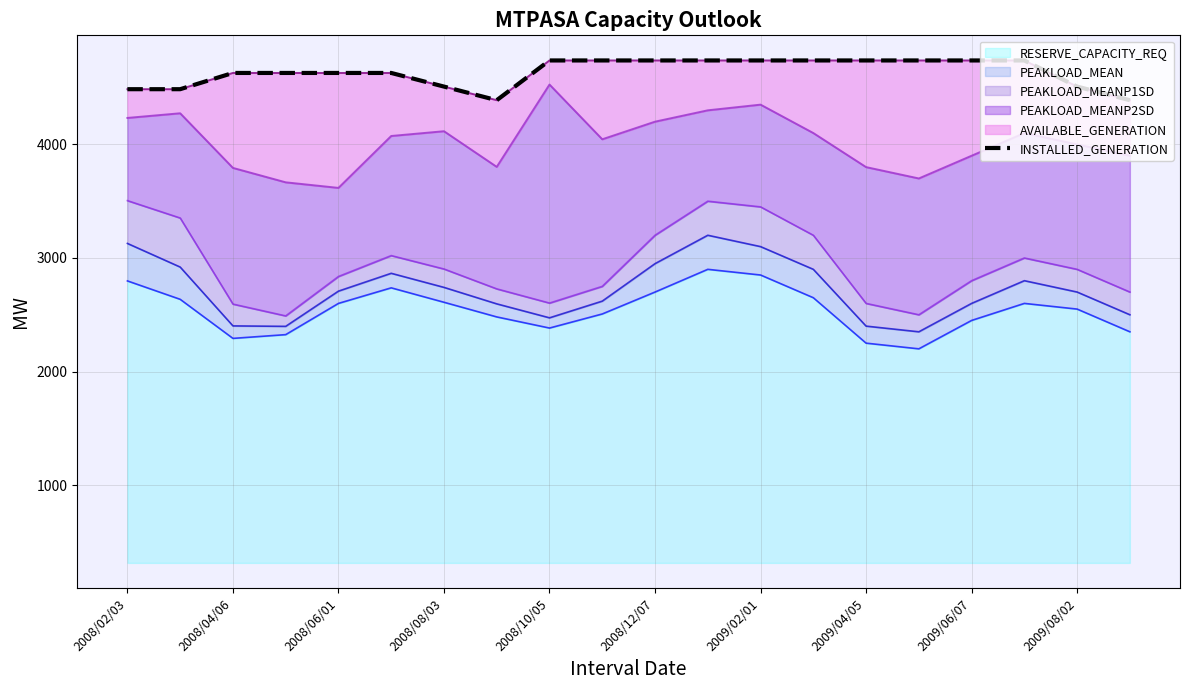

What is the maximum value for RESERVE_CAPACITY_REQ?

2900